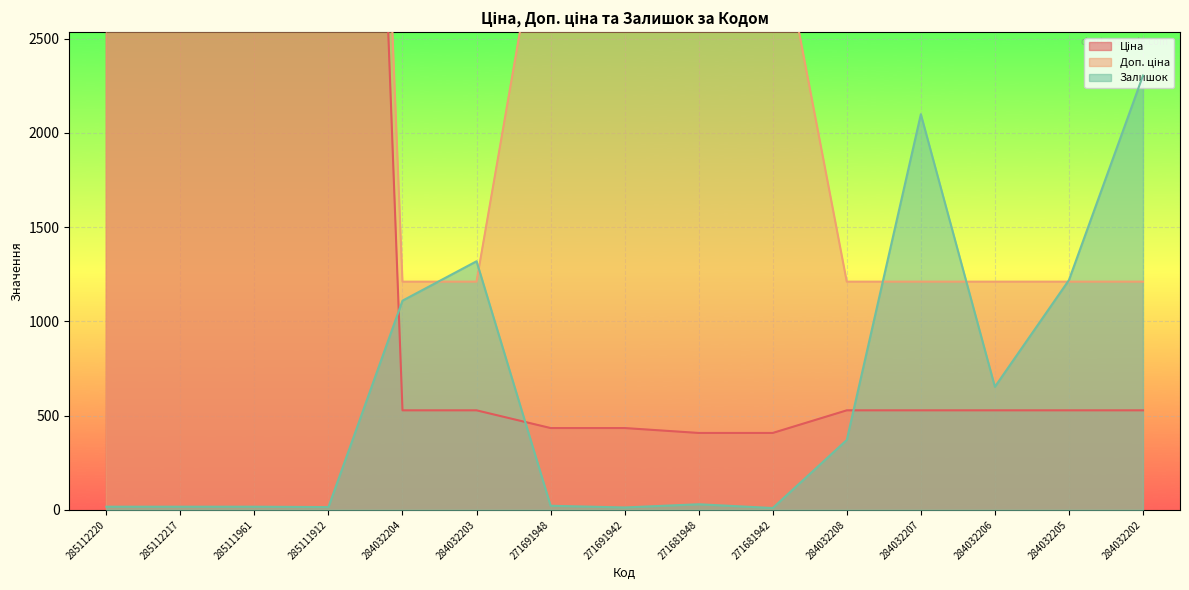

Which category has the lowest value across all series?

271681942